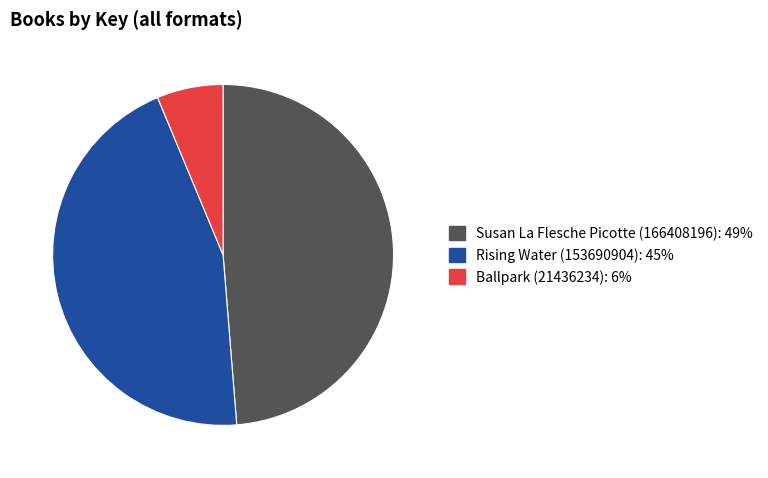

Combined, do Ballpark (21436234): 6% and Susan La Flesche Picotte (166408196): 49% account for over 50%?

Yes